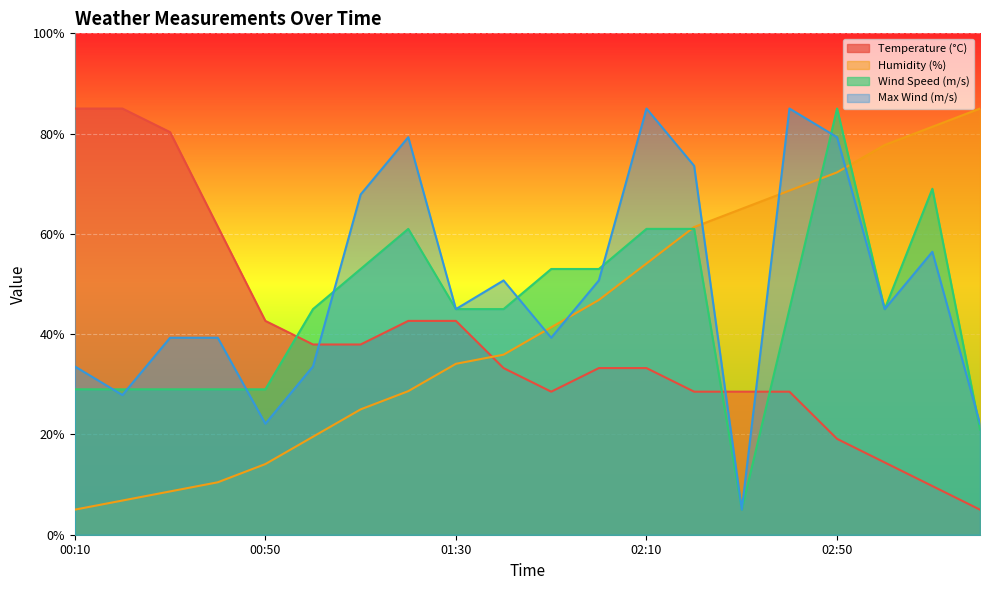

True or false: Wind Speed (m/s) has more than 1 points higher than both neighbors.

True